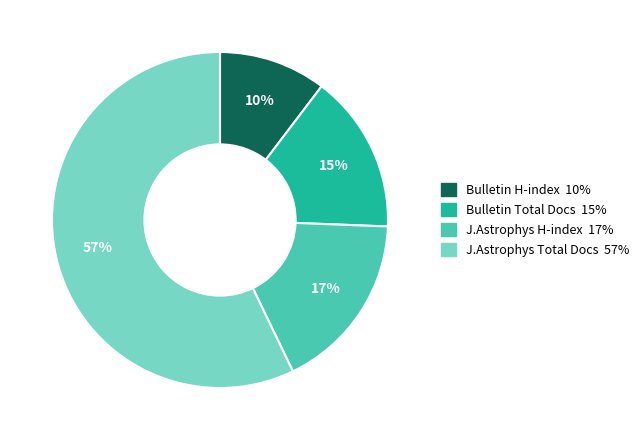

To the nearest percent, what is the difference between the largest and smallest slice percentages?

47%